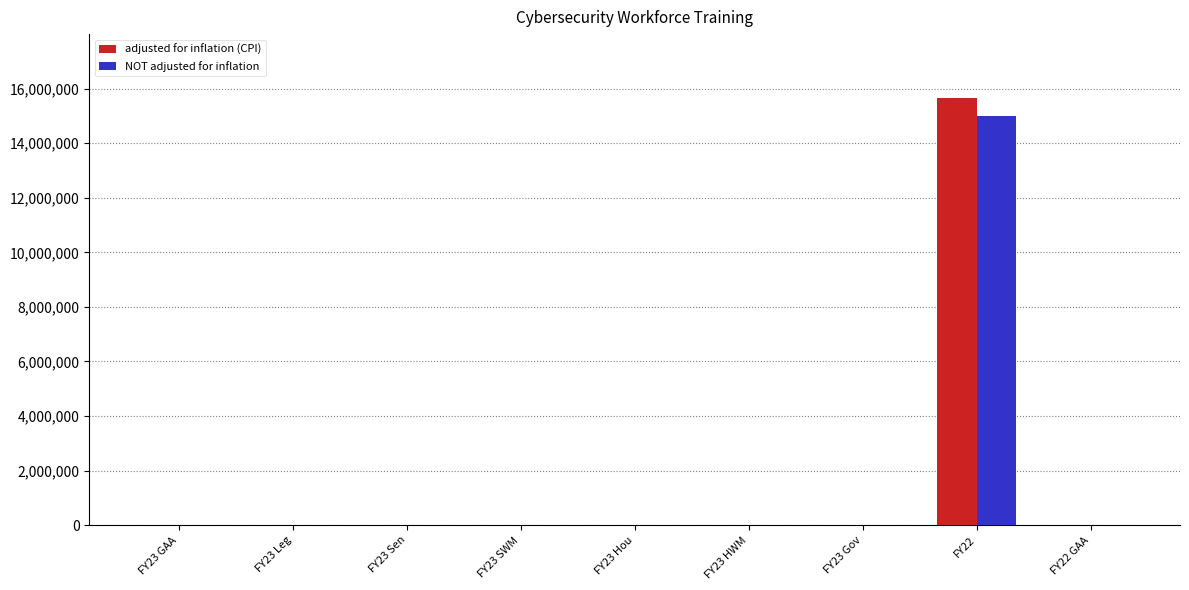

Which category has the highest value in the adjusted for inflation (CPI) series?

FY22